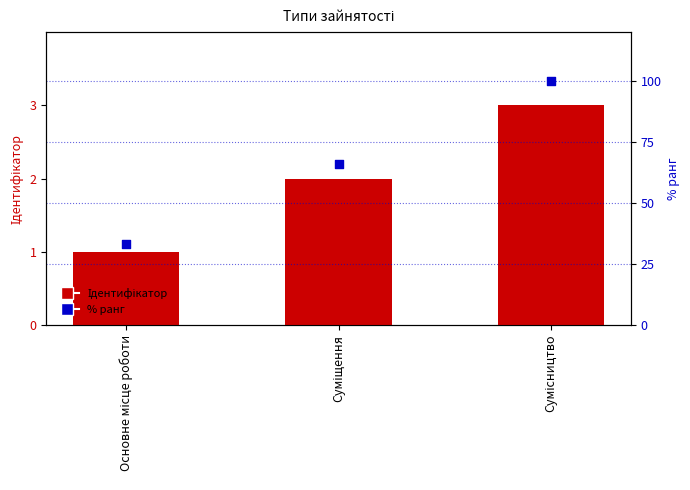

At how many categories does at least one series exceed 42?

2